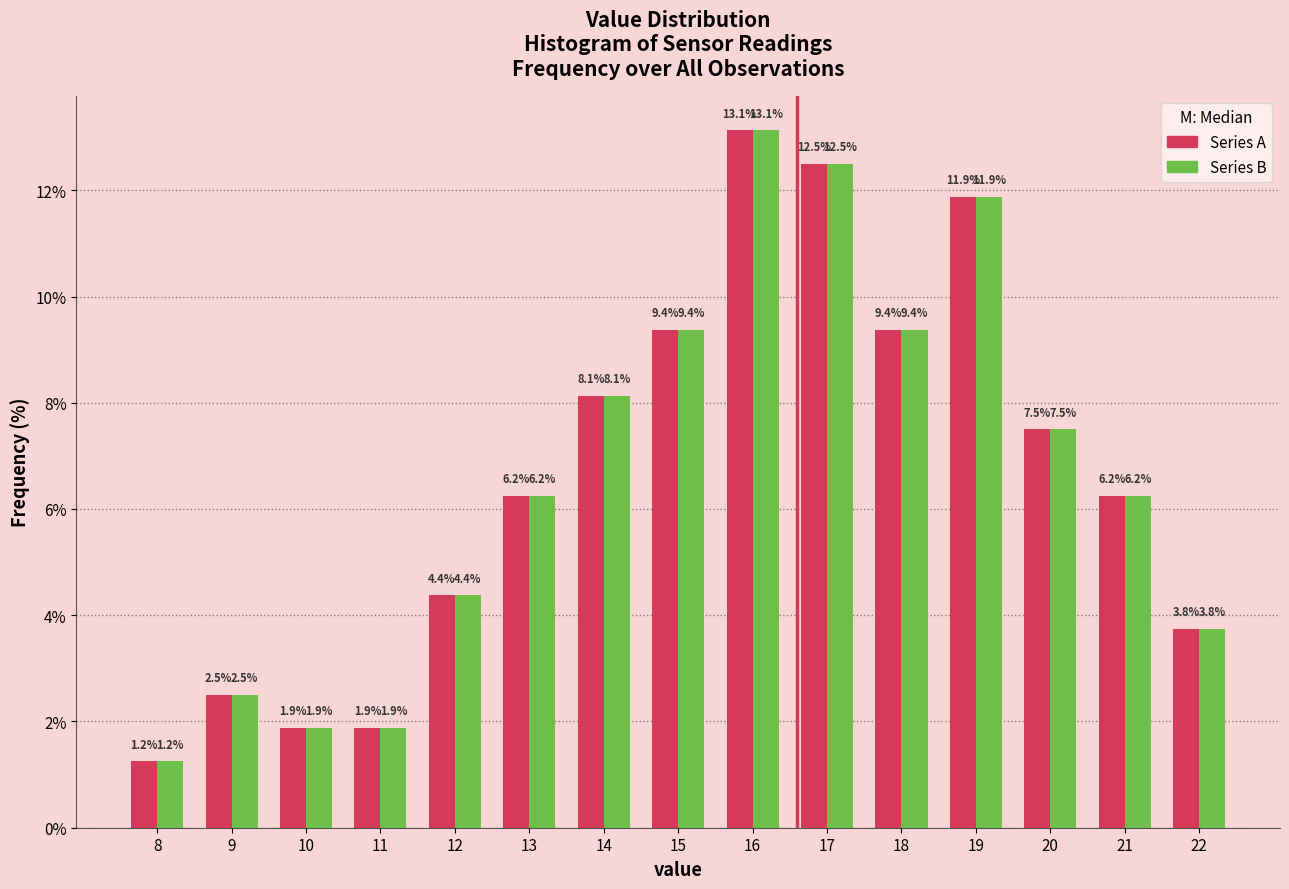

At which label is Series A closest to 7?

20